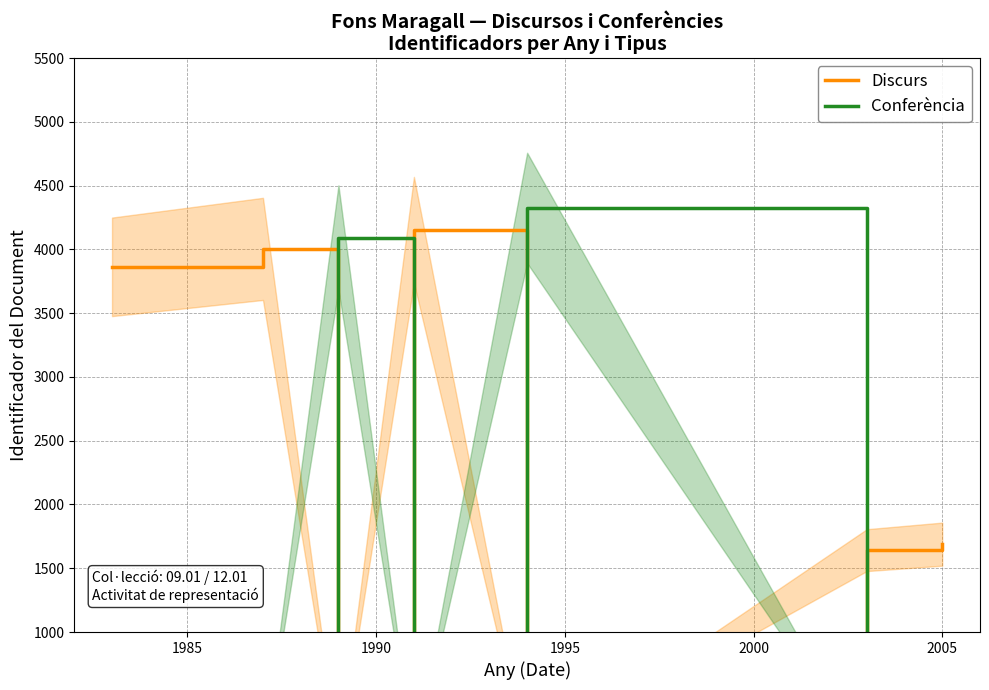

What is the difference between the second highest and minimum values in the Conferència series?

4093.0